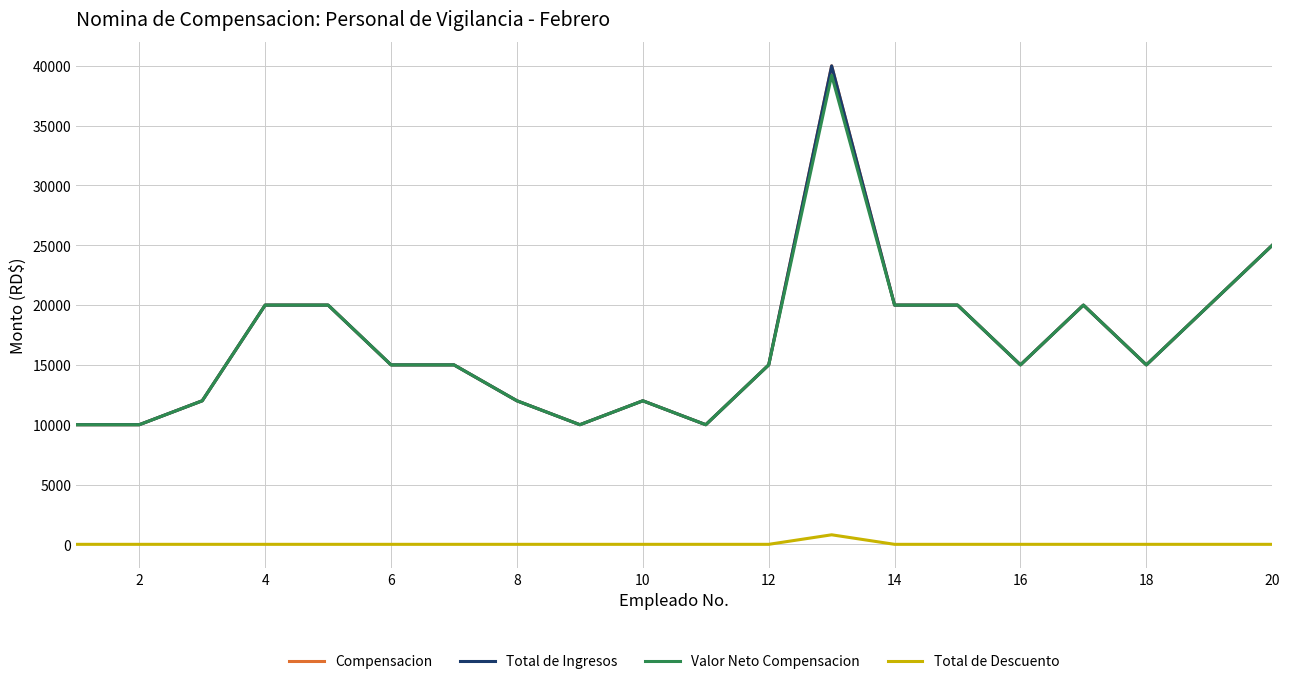

Does the chart display data point markers on the line(s)?

No